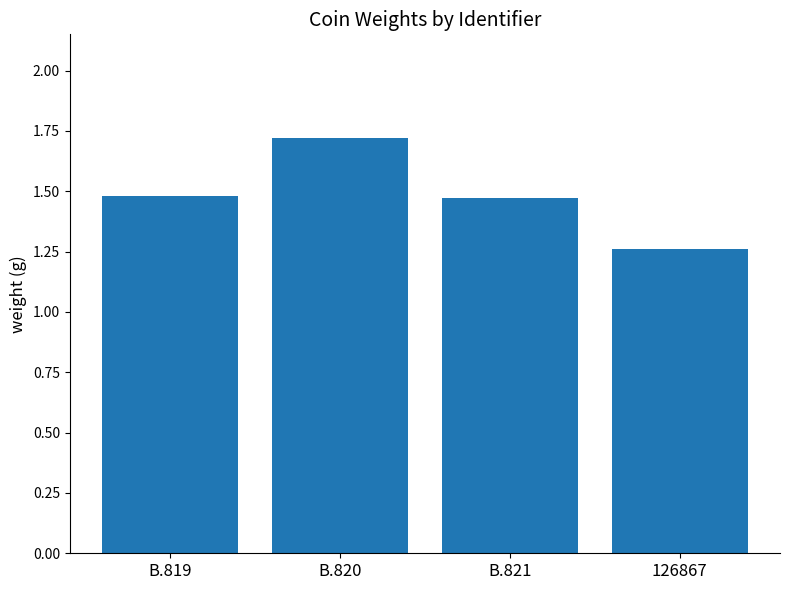

How many values are between 1 and 2?

4